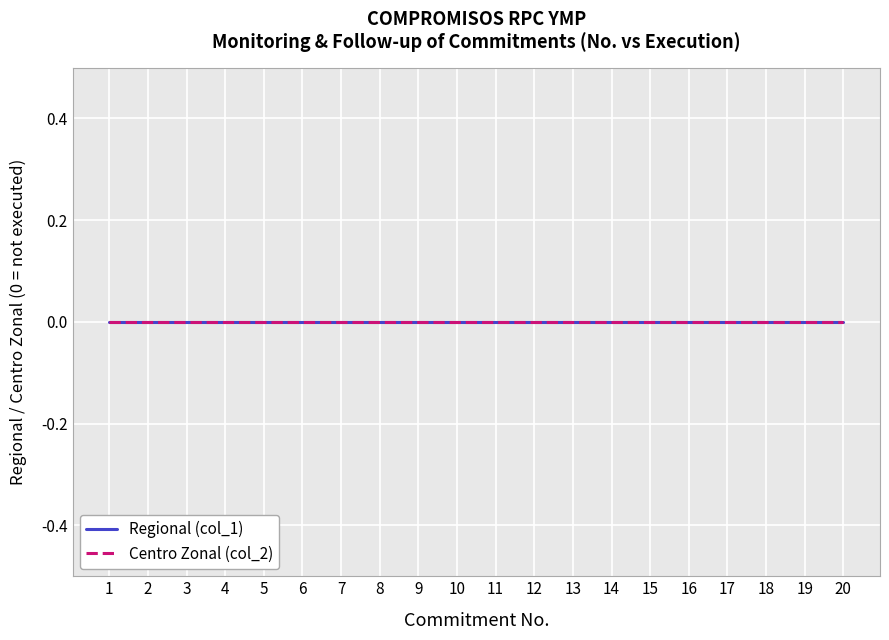

True or false: Commitments (No) has a value of 17 at 17.

True